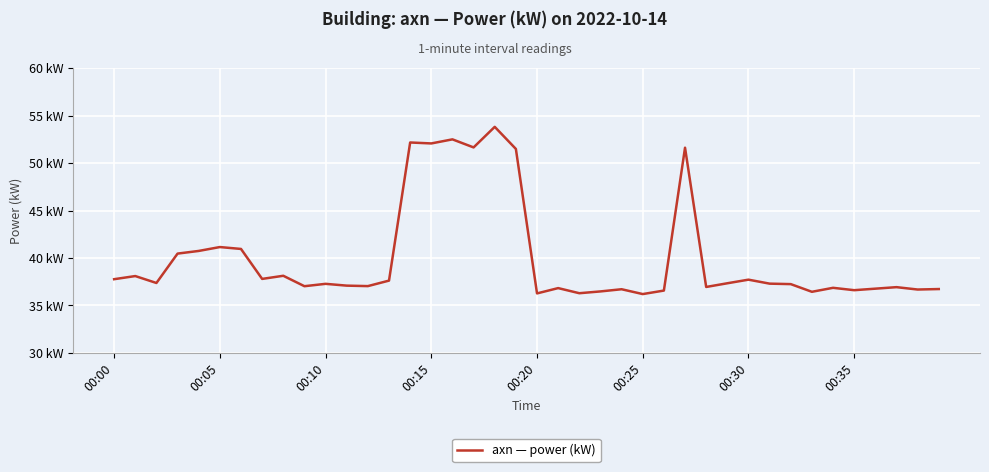

Does the chart display data point markers on the line(s)?

No